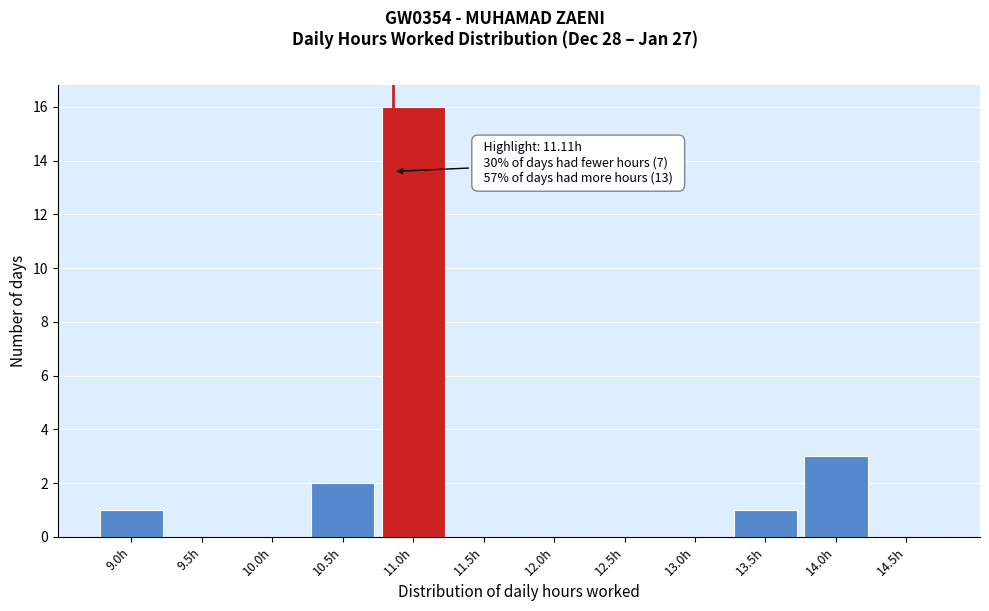

Reading left to right, extract all data points from this chart.

9.0h=1	9.5h=0	10.0h=0	10.5h=2	11.0h=16	11.5h=0	12.0h=0	12.5h=0	13.0h=0	13.5h=1	14.0h=3	14.5h=0